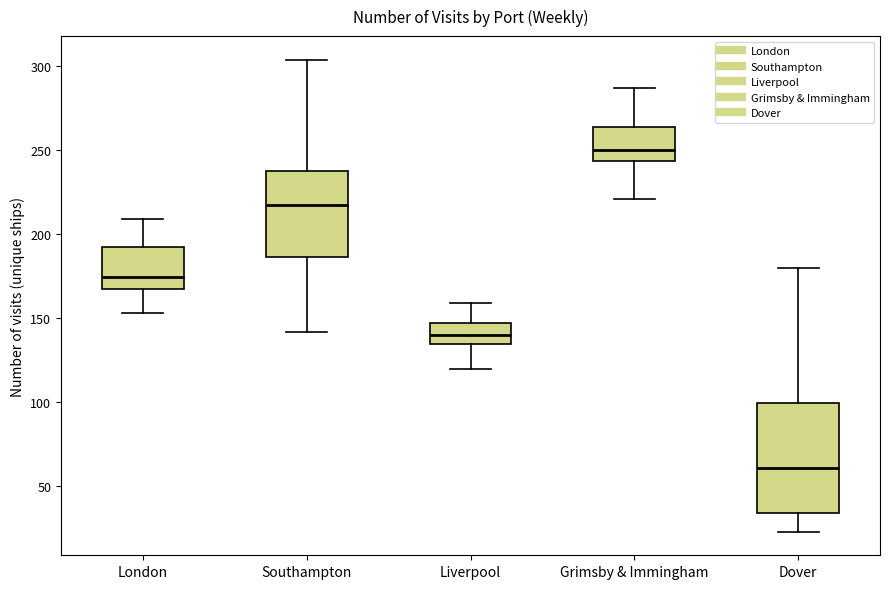

Reading left to right, transcribe this box plot: for each box, give where its median line is, the range the box spans, and where its two whiskers end, as read against the y-axis. The values are not printed on the chart, so give them approximately, as read against the axis.

London: median 175, box 170 to 195, whiskers 155 to 210
Southampton: median 220, box 185 to 240, whiskers 140 to 305
Liverpool: median 140, box 135 to 145, whiskers 120 to 160
Grimsby & Immingham: median 250, box 245 to 265, whiskers 220 to 285
Dover: median 60, box 35 to 100, whiskers 25 to 180